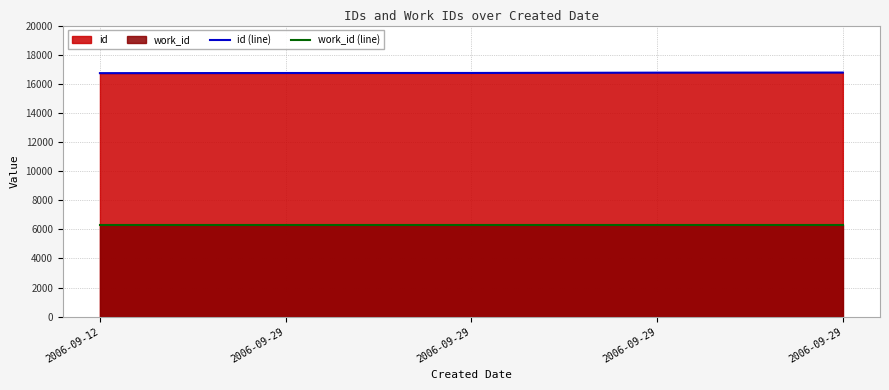

What value does the id (line) series have at 2006-09-29, to the nearest 10?

16760